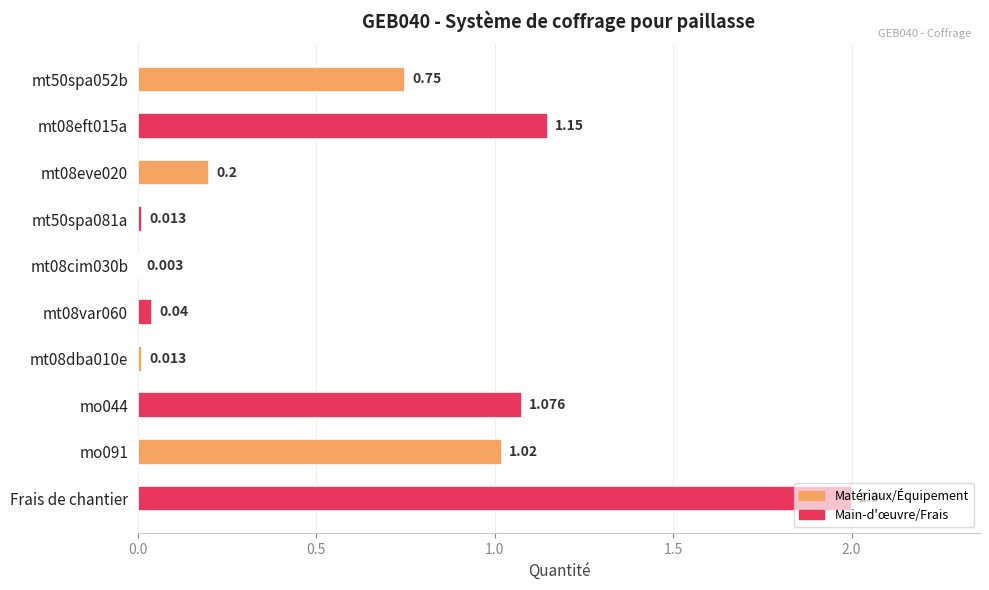

At which category does the chart reach its peak across all series?

Frais de chantier